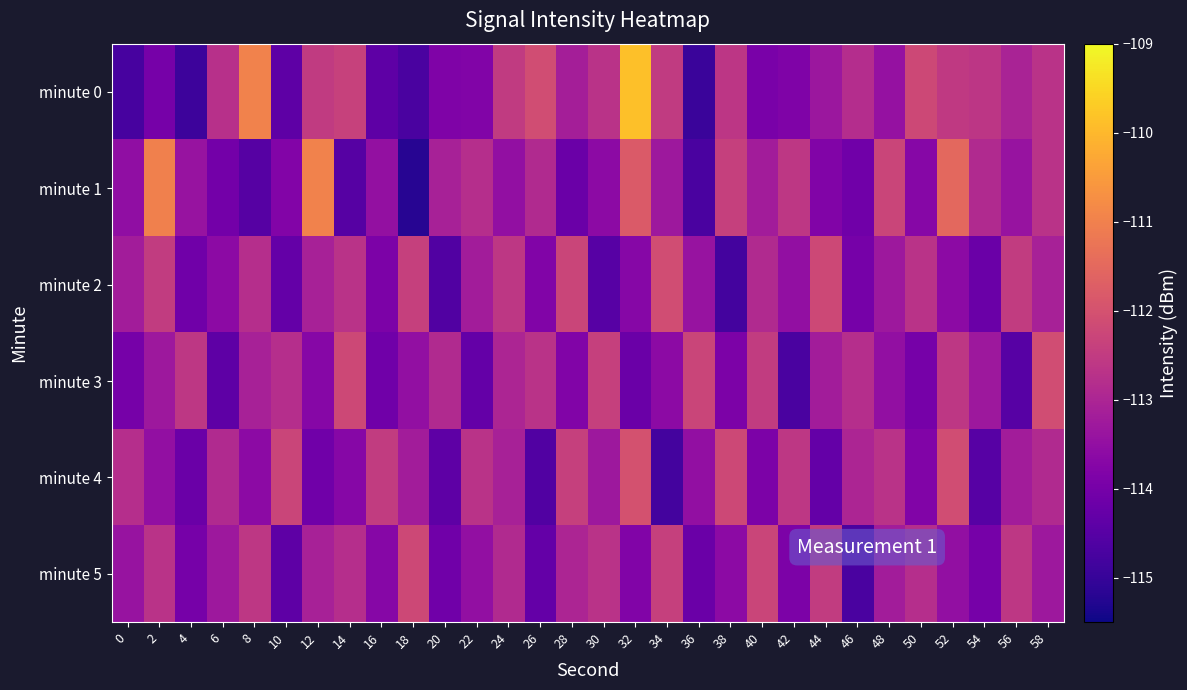

Which series has the largest range (max minus min)?

minute 0